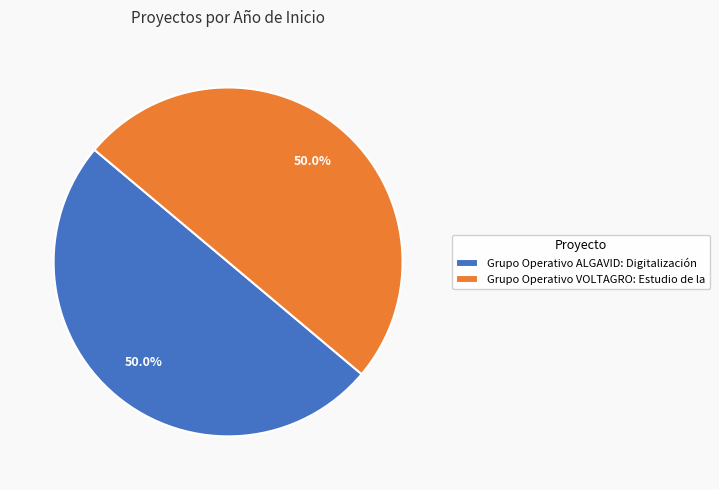

What percentage is the Grupo Operativo ALGAVID: Digitalización slice, to the nearest percent?

50%